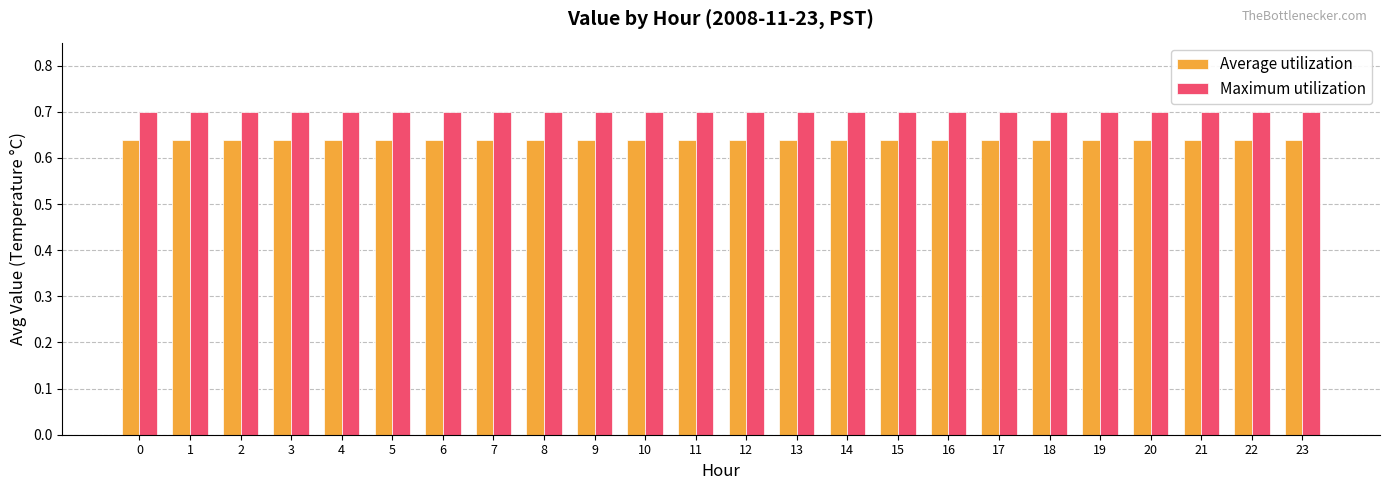

Is it true that Maximum utilization equals 0.3 at 6?

False